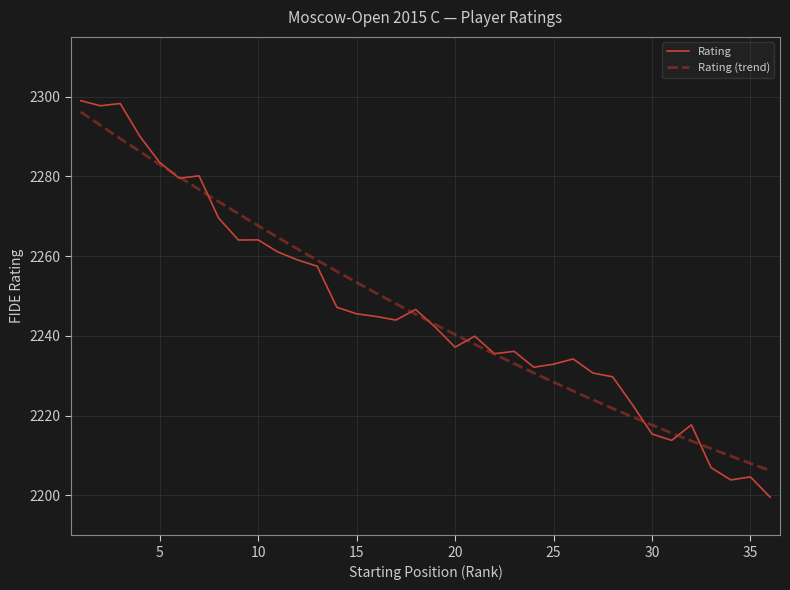

What is the maximum value shown in the chart?

2299.0